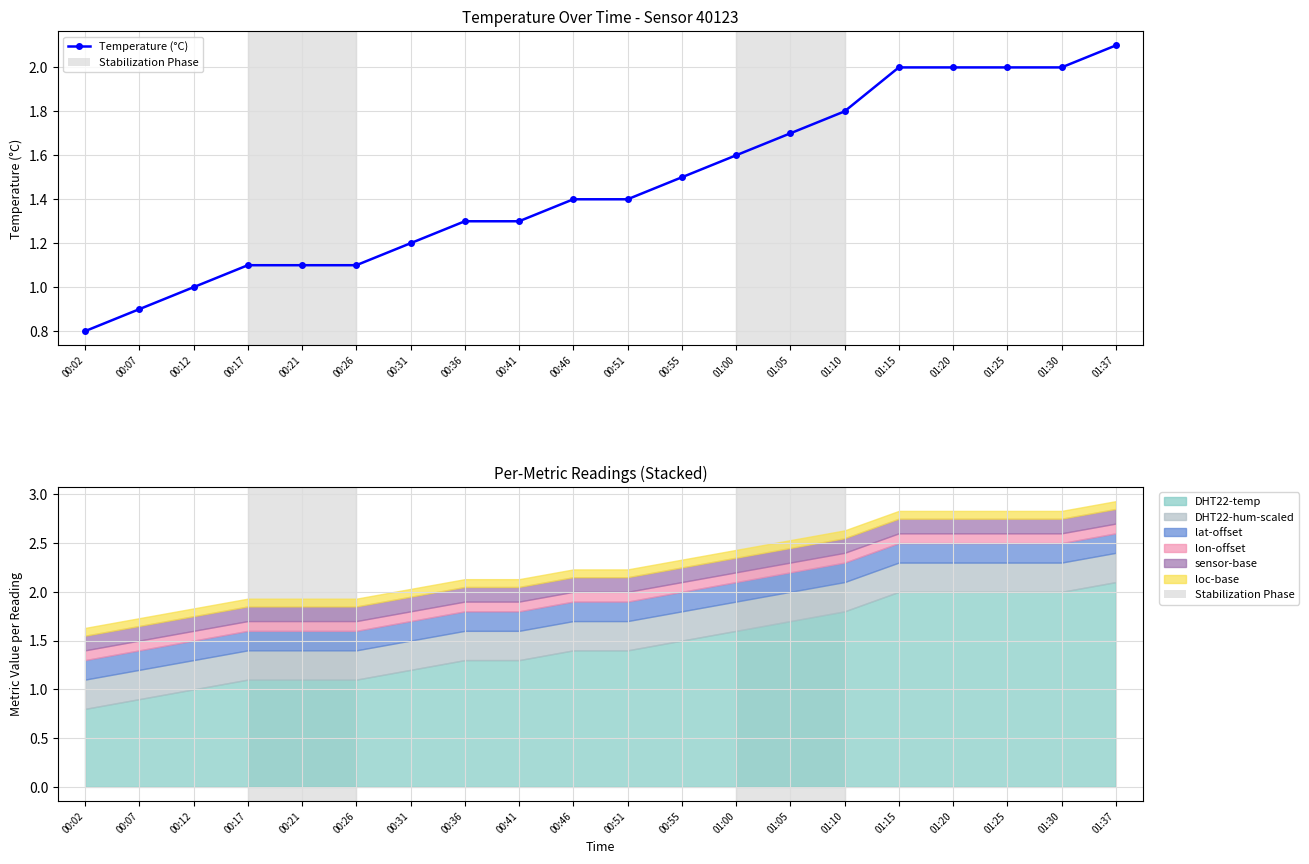

Is this an area chart (filled region under the line)?

No